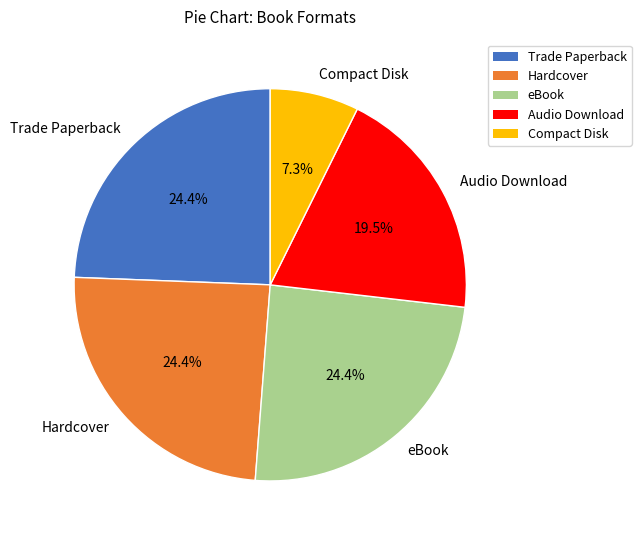

What is the smallest slice in the pie chart?

Compact Disk